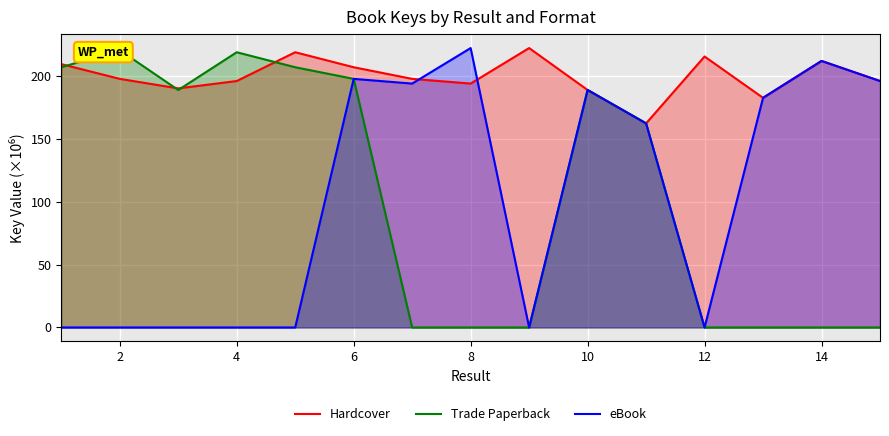

Is it true that Hardcover equals 194.0 at 8?

True